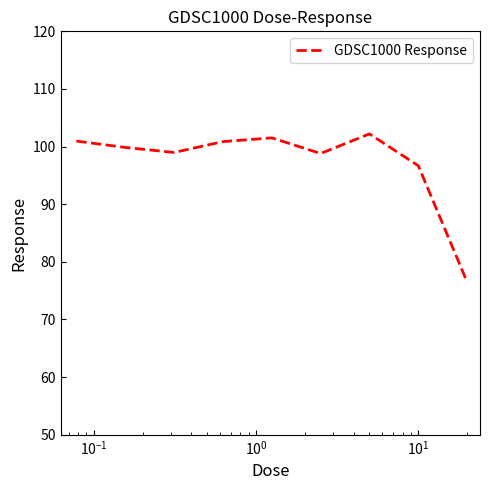

What is the smallest value displayed?

76.5